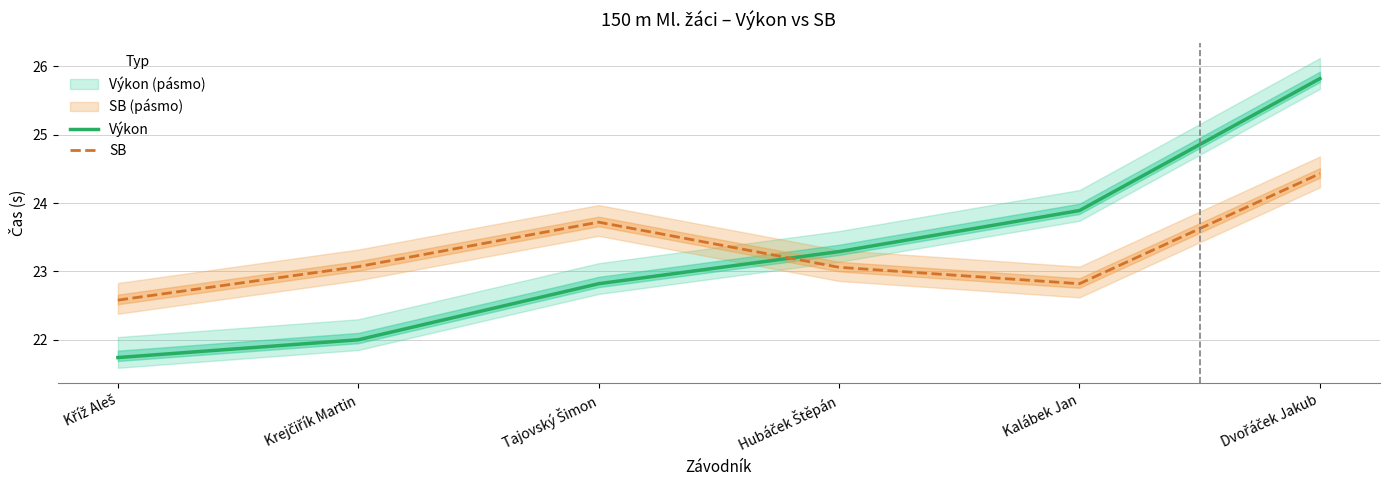

What are all the series names shown in the legend?

Výkon, SB